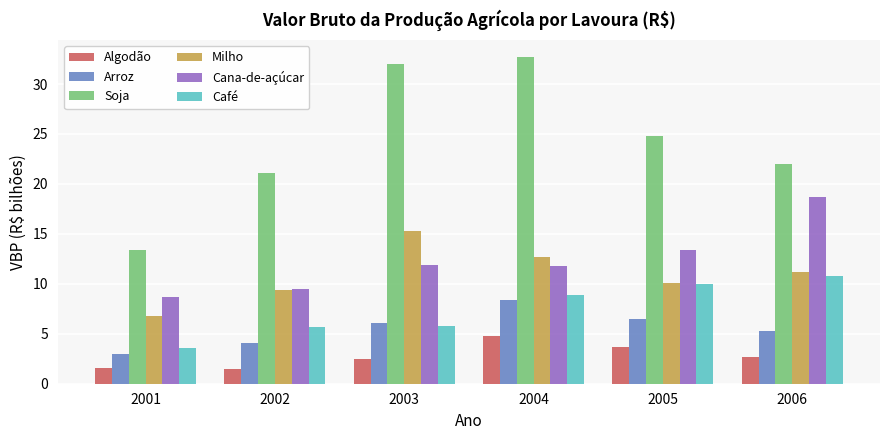

What is the difference between the Algodão values at 2004 and 2005?

1.1